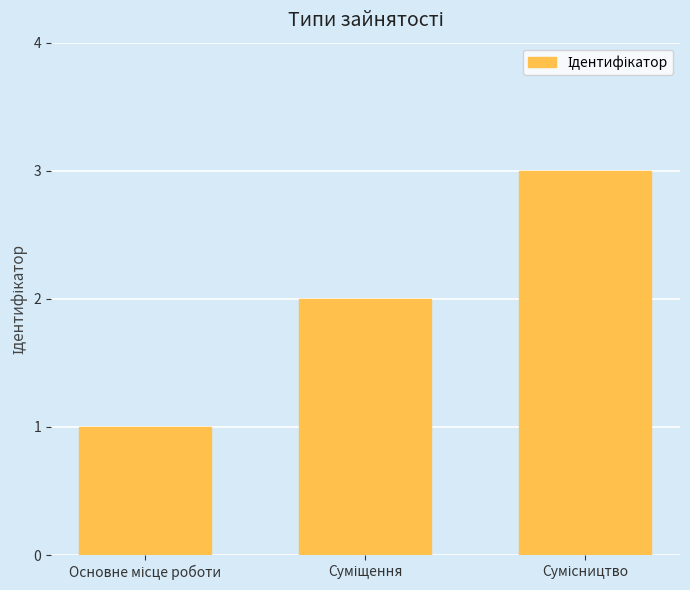

Are the bars horizontal?

No